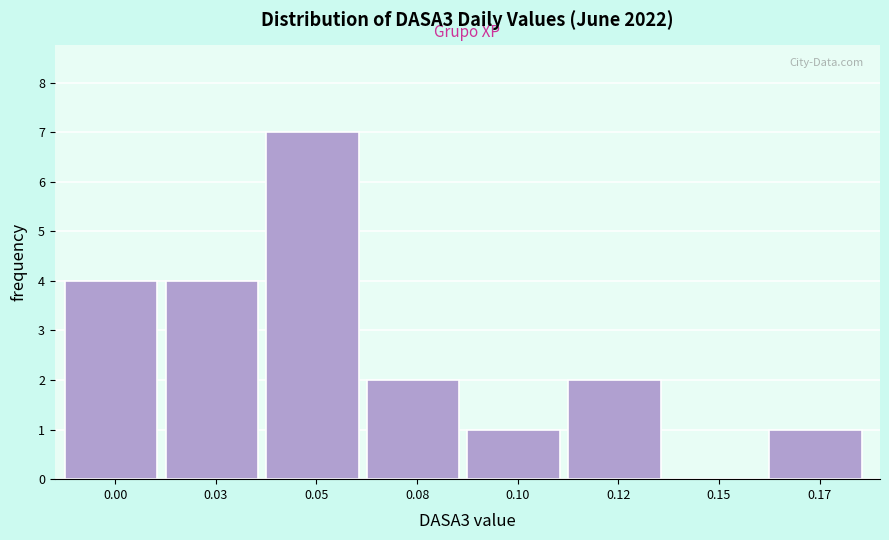

Reading right to left, transcribe all the data shown in this chart.

0.17=1	0.15=0	0.12=2	0.10=1	0.08=2	0.05=7	0.03=4	0.00=4